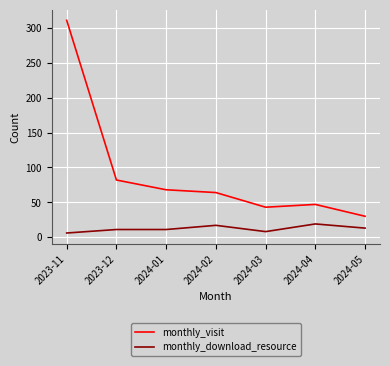

Reading left to right, what are all the values shown in this chart?

monthly_visit: 311	82	68	64	43	47	30
monthly_download_resource: 6	11	11	17	8	19	13